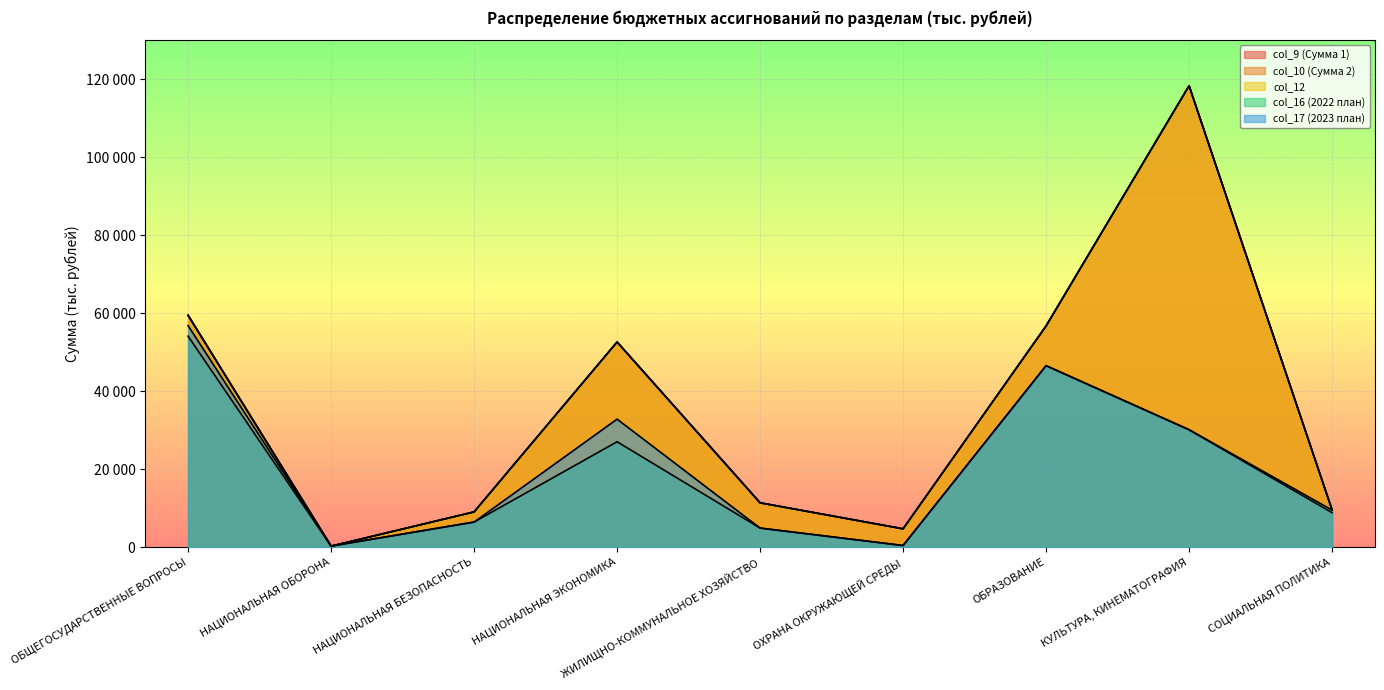

At ОХРАНА ОКРУЖАЮЩЕЙ СРЕДЫ, list the series in order from smallest to largest.

col_16 (2022 план), col_17 (2023 план), col_9 (Сумма 1), col_10 (Сумма 2), col_12